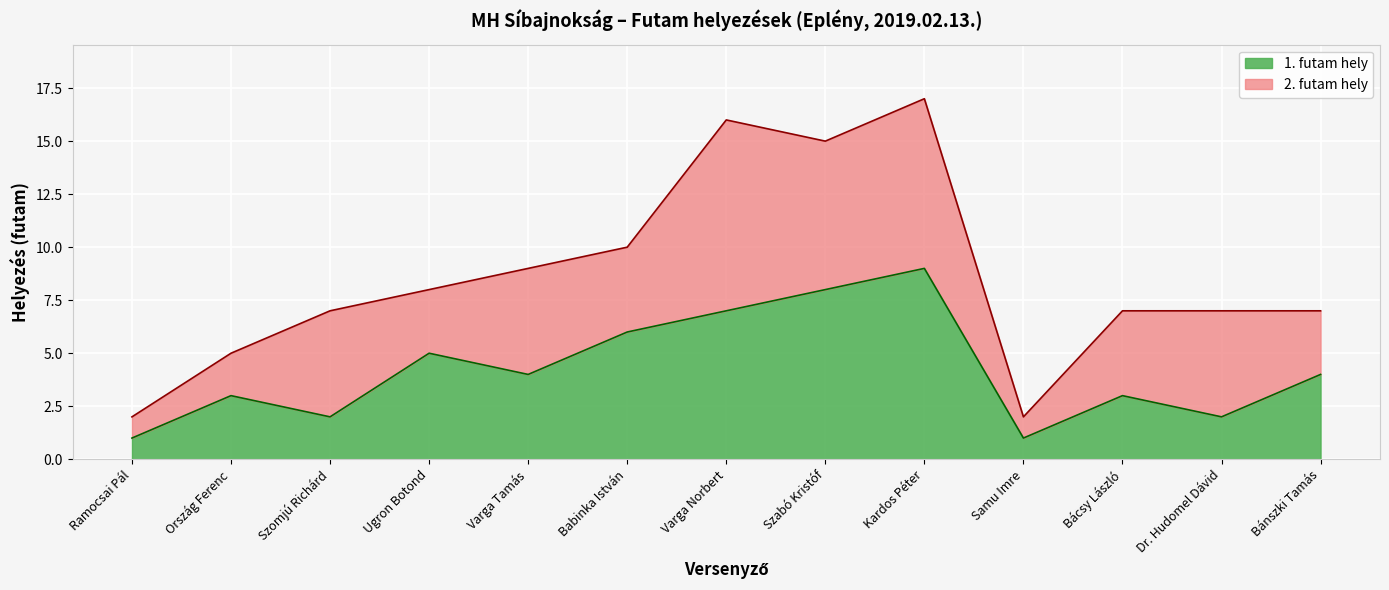

Reading right to left, what are all the values shown in this chart?

Bánszki Tamás=4	Dr. Hudomel Dávid=2	Bácsy László=3	Samu Imre=1	Kardos Péter=9	Szabó Kristóf=8	Varga Norbert=7	Babinka István=6	Varga Tamás=4	Ugron Botond=5	Szomjú Richárd=2	Ország Ferenc=3	Ramocsai Pál=1